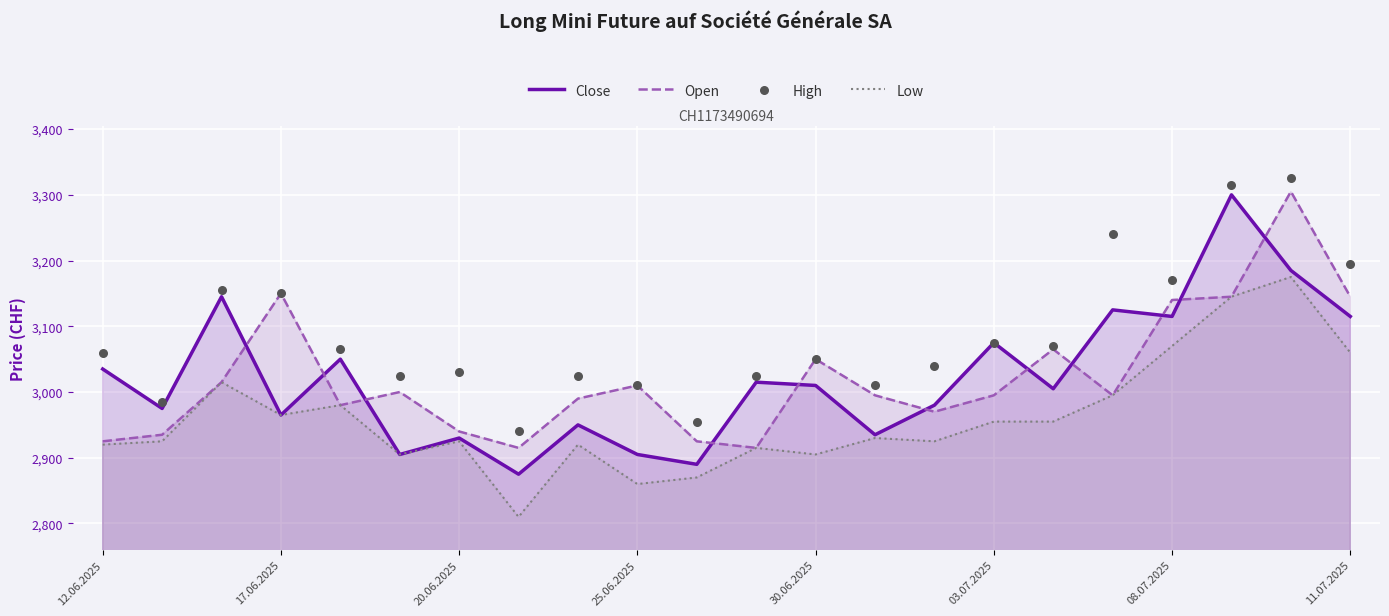

True or false: Close and Open cross at least once.

True